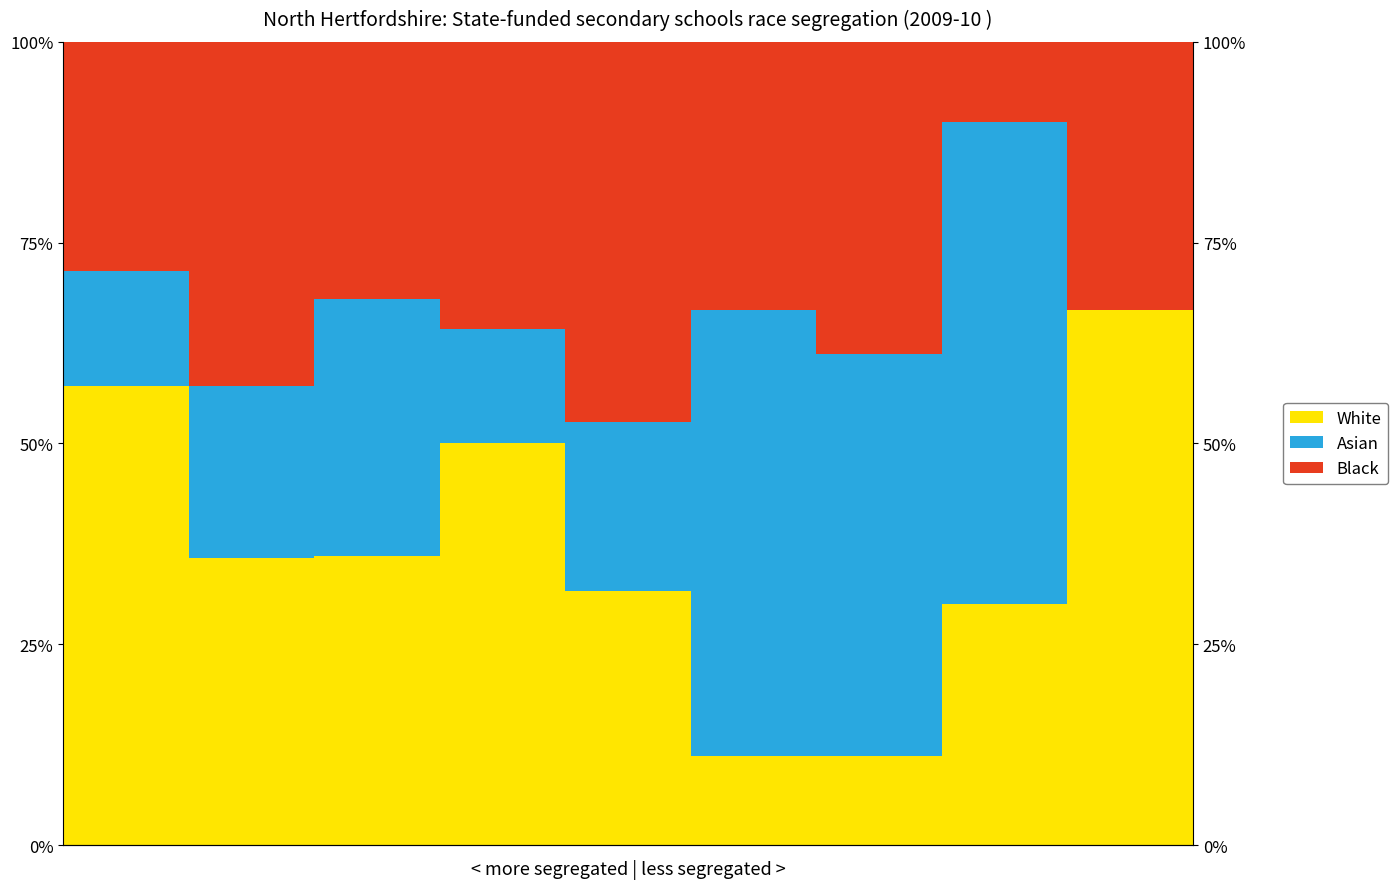

What is the value of the Black bar at the 1st from the left?

28.6